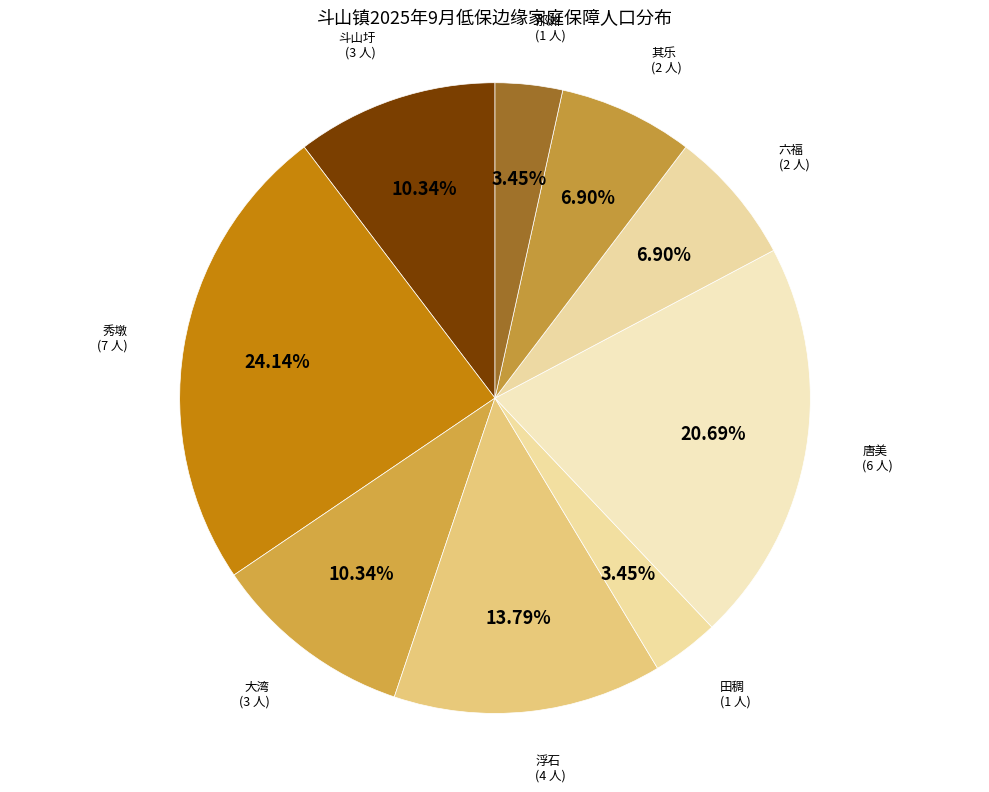

What is the ratio of the value at 浮石 to the value at 田稠?

4.0